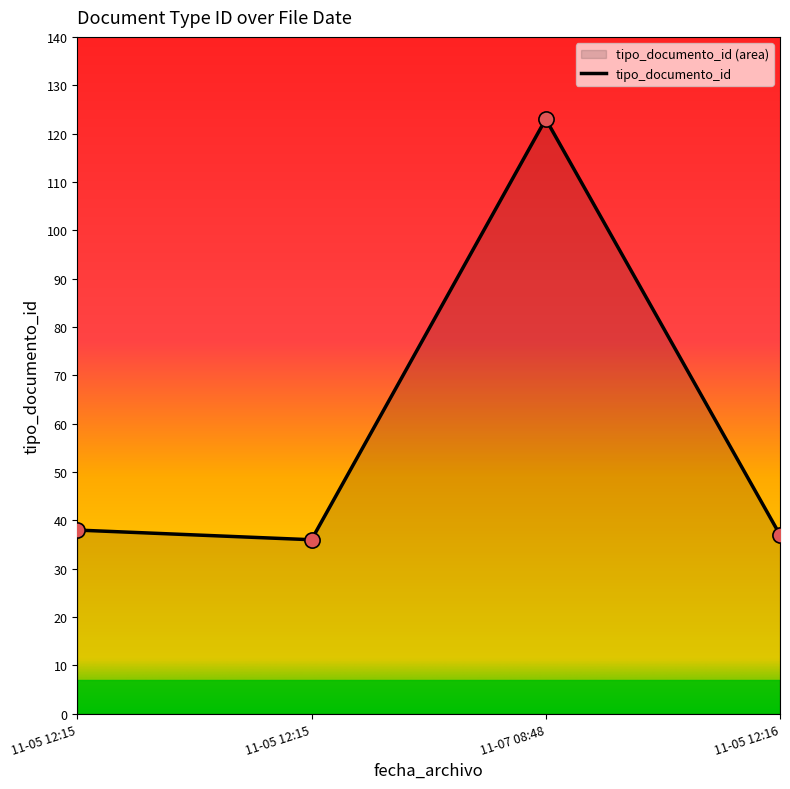

Count the number of data series in this chart.

1